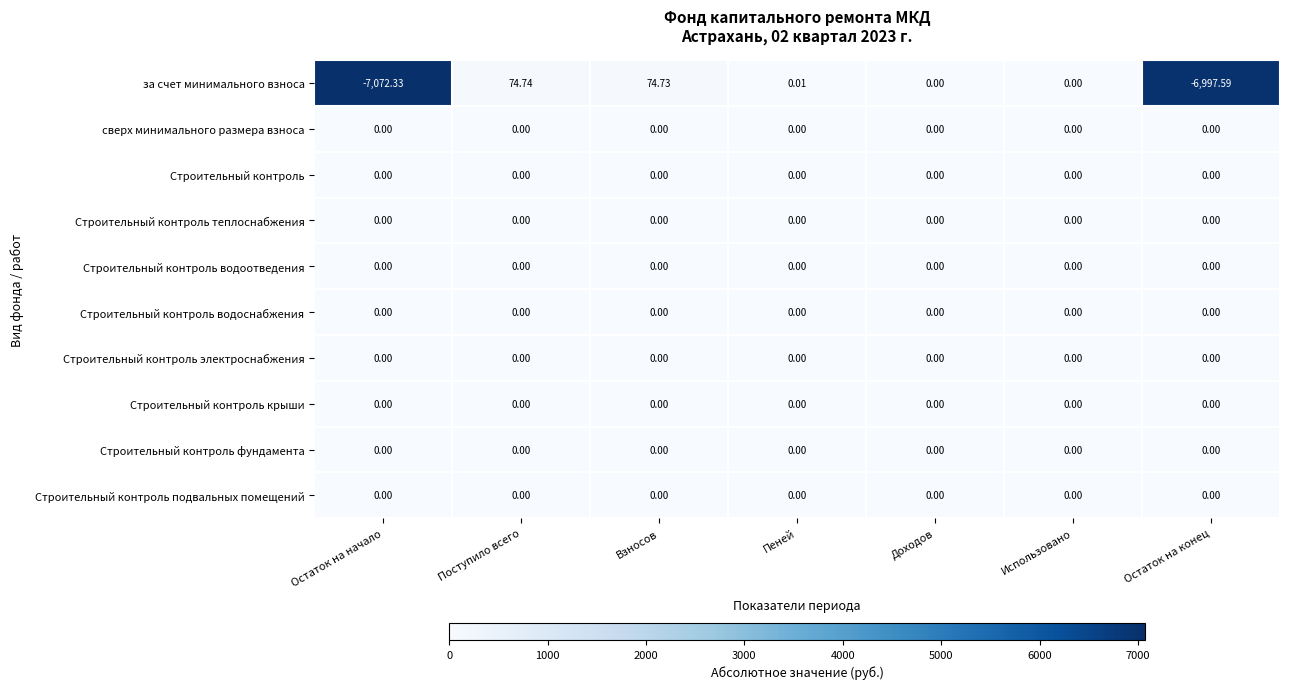

At which category is the sum across all series the highest?

Поступило всего